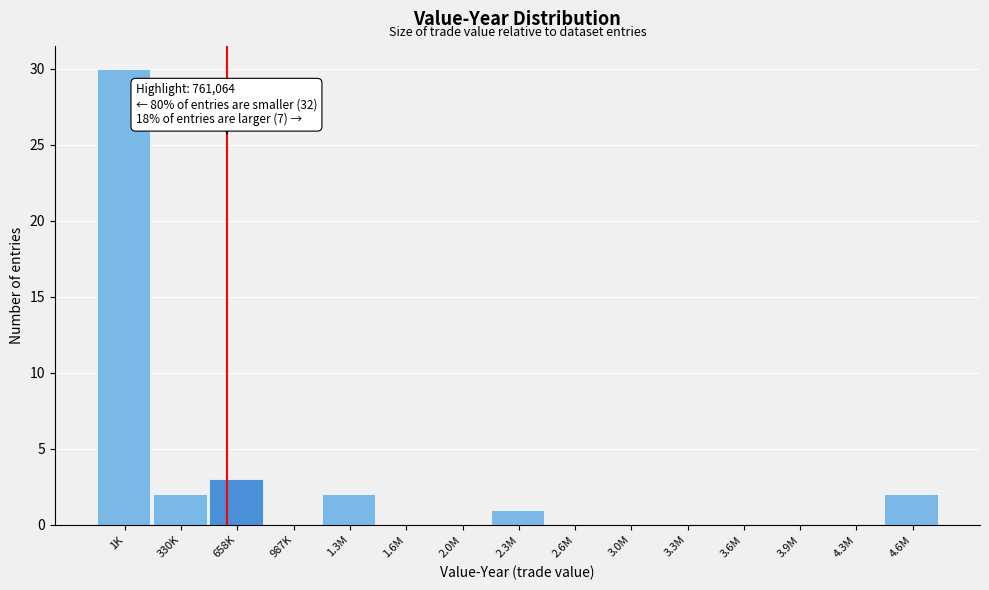

Reading left to right, extract all data points from this chart.

1K=30	330K=2	658K=3	987K=0	1.3M=2	1.6M=0	2.0M=0	2.3M=1	2.6M=0	3.0M=0	3.3M=0	3.6M=0	3.9M=0	4.3M=0	4.6M=2